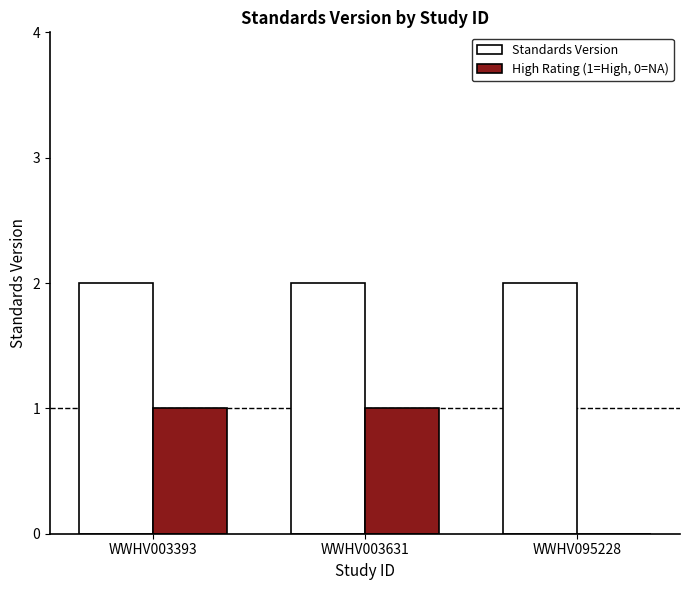

How many distinct data groups are displayed?

2